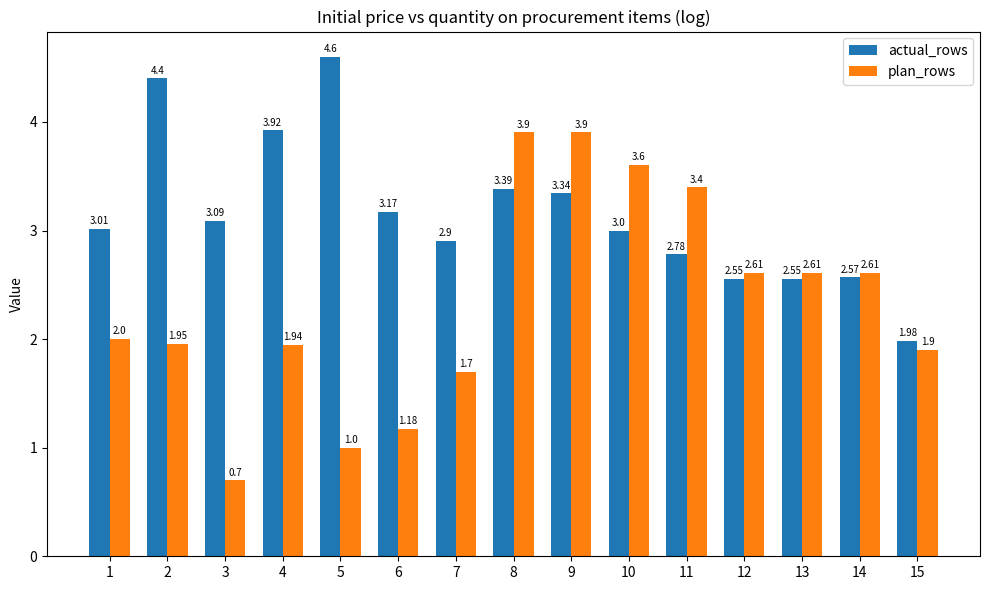

What is the smallest value displayed?

0.7